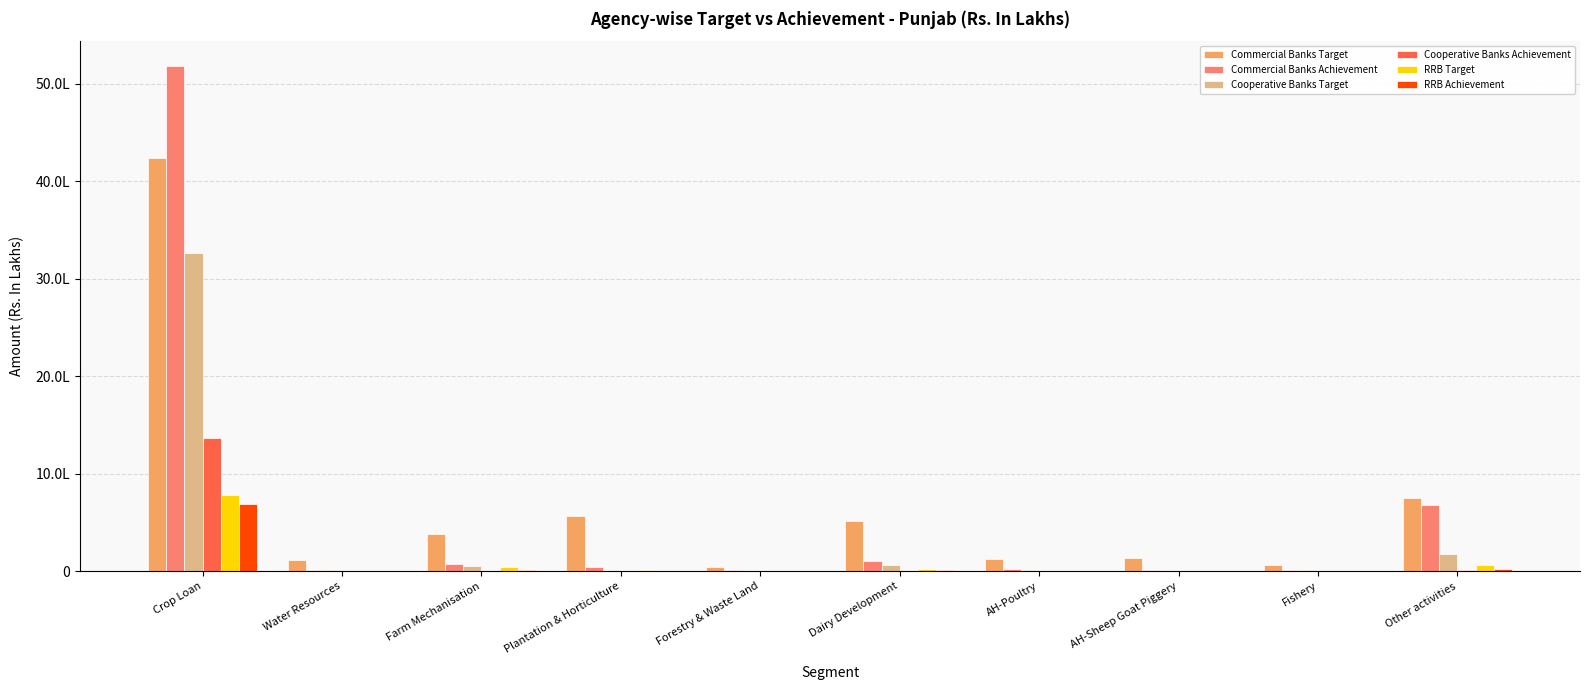

Are the bars horizontal?

No